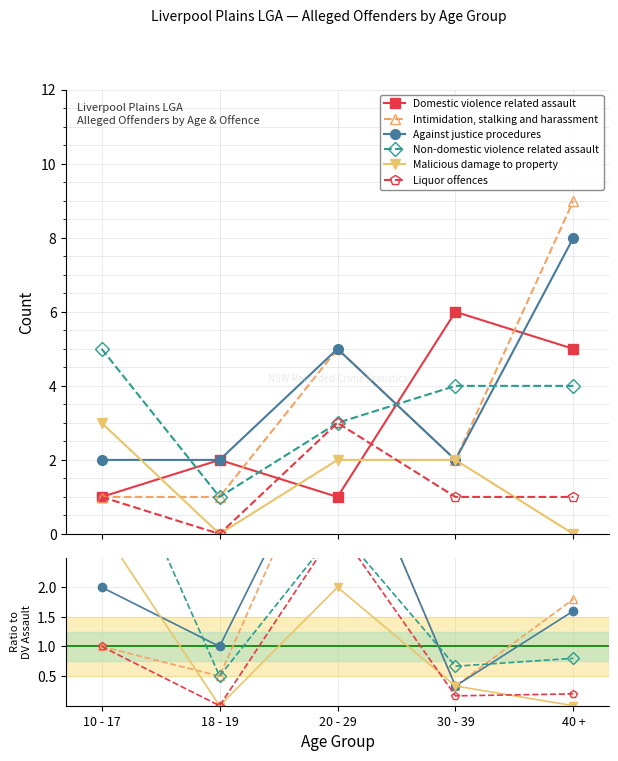

Which category has the lowest value across all series?

18 - 19